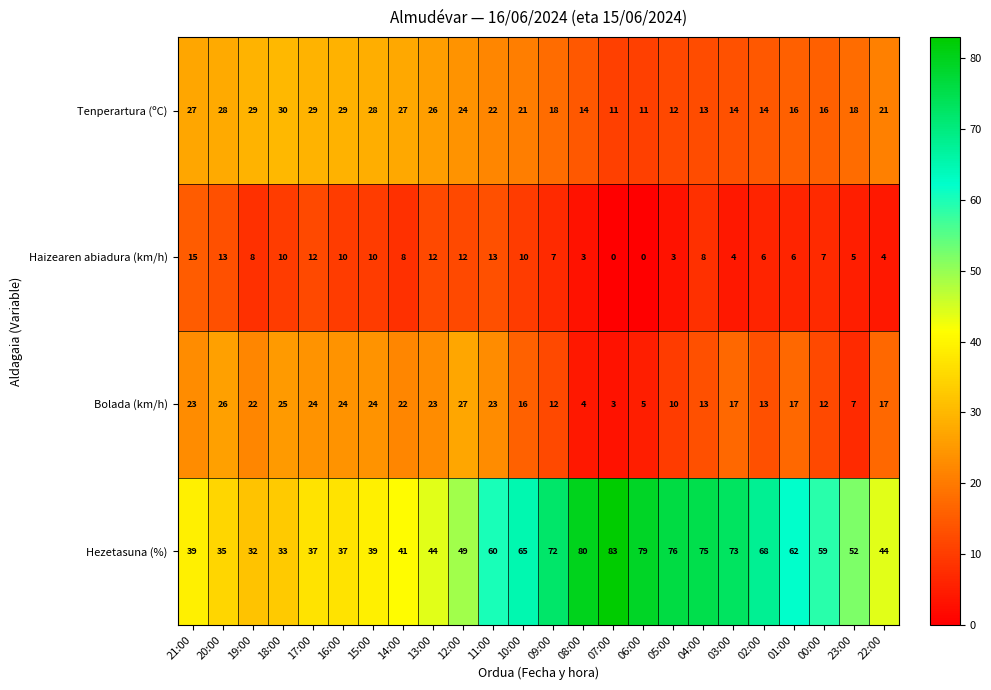

Which category has the lowest value in the Bolada (km/h) series?

07:00